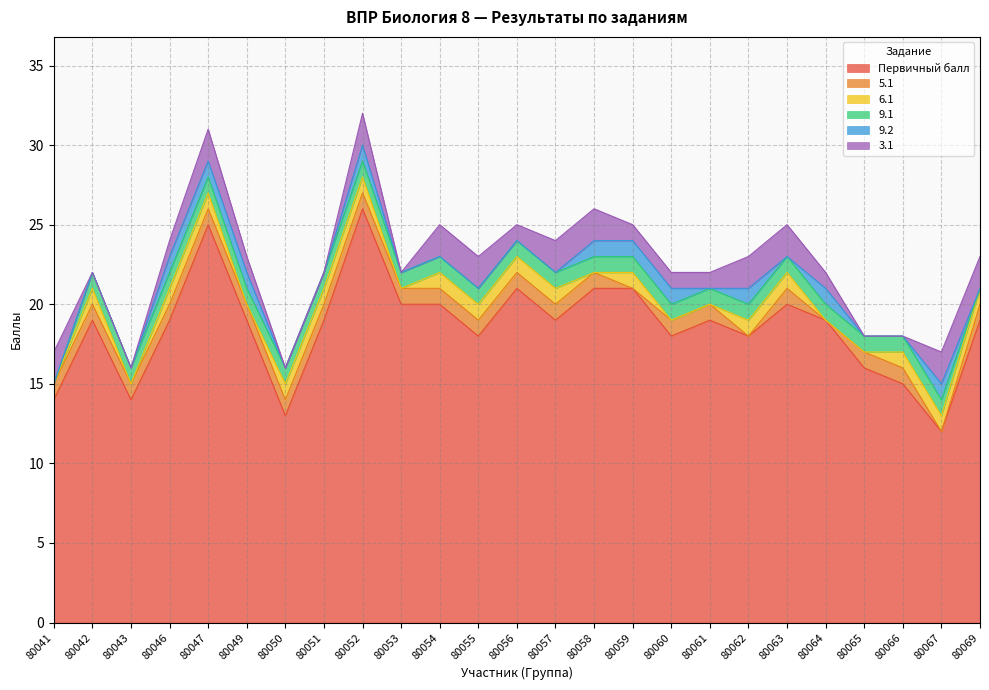

Reading left to right, list all the values displayed in this chart.

Первичный балл: 14	19	14	19	25	19	13	19	26	20	20	18	21	19	21	21	18	19	18	20	19	16	15	12	19
5.1: 1	1	1	1	1	1	1	1	1	1	1	1	1	1	1	0	1	1	0	1	0	1	1	0	1
6.1: 0	1	0	1	1	0	1	1	1	0	1	1	1	1	0	1	0	0	1	1	0	0	1	1	1
9.1: 0	1	1	1	1	1	1	1	1	1	1	1	1	1	1	1	1	1	1	1	1	1	1	1	0
9.2: 0	0	0	1	1	1	0	0	1	0	0	0	0	0	1	1	1	0	1	0	1	0	0	1	0
3.1: 2	0	0	1	2	1	0	0	2	0	2	2	1	2	2	1	1	1	2	2	1	0	0	2	2